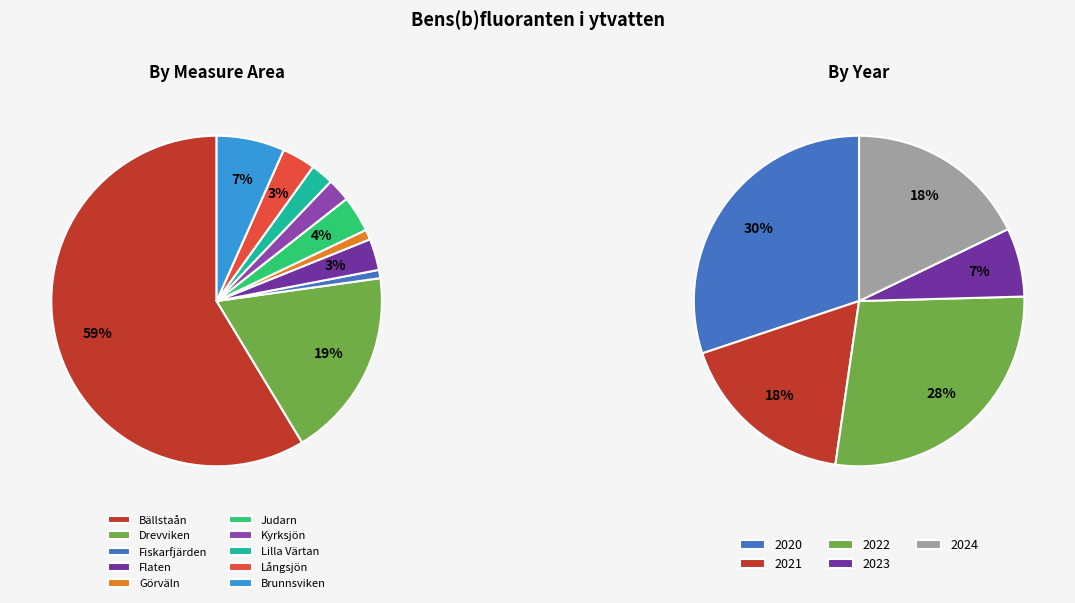

Which category has the smallest portion of the pie?

Fiskarfjärden